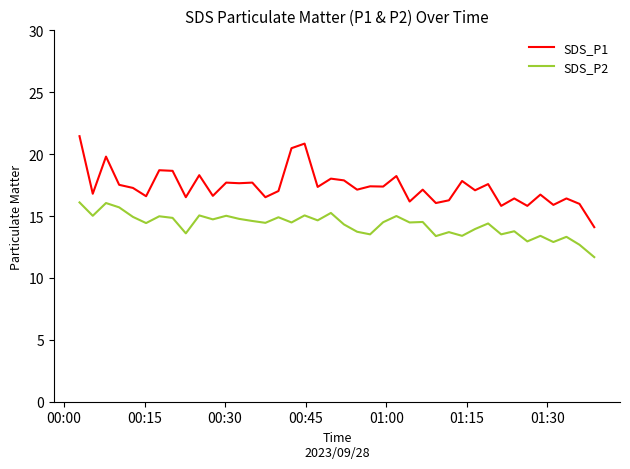

Which series has the largest range (max minus min)?

SDS_P1